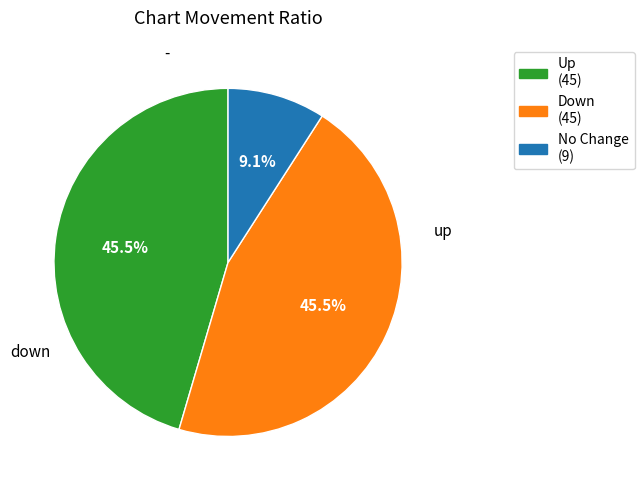

Does any single category account for the majority?

No